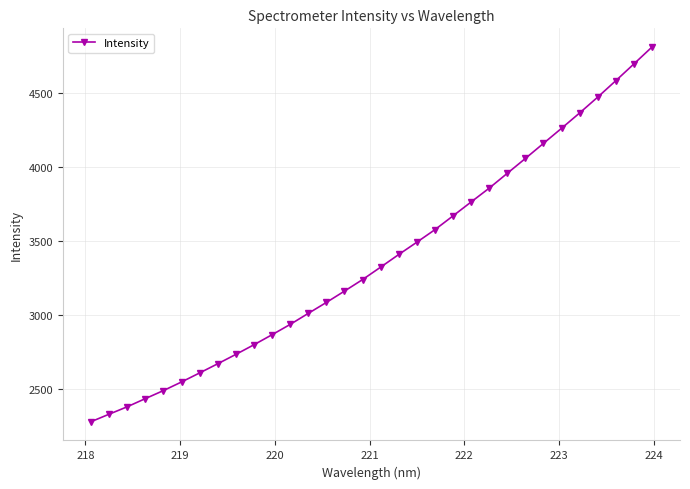

What is the smallest value displayed?

2281.4